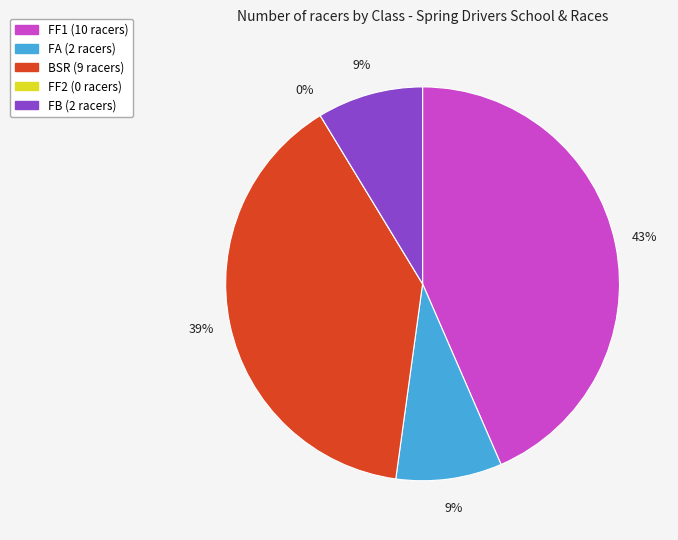

What portion of the pie excludes BSR?

60.9%